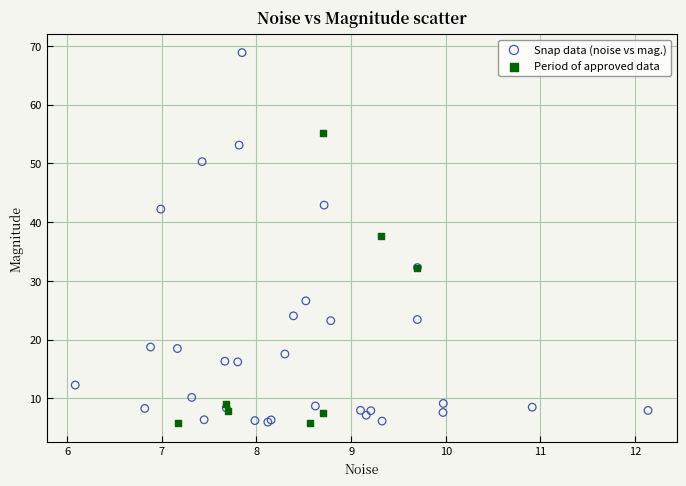

Which series contains the highest Y value?

Snap data (noise vs mag.)